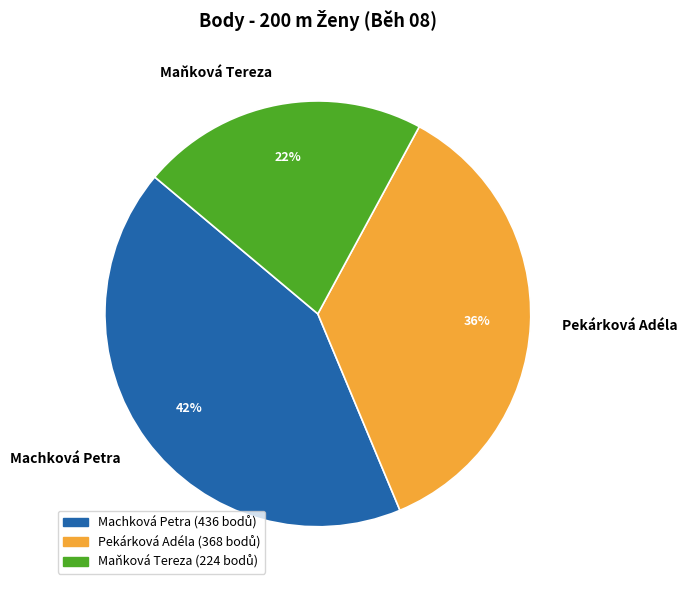

How many slices are in this pie chart?

3